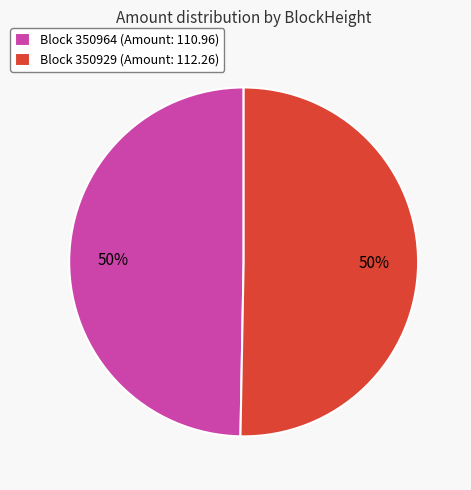

To the nearest percent, what percentage of the pie is Block 350964 (Amount: 110.96)?

50%